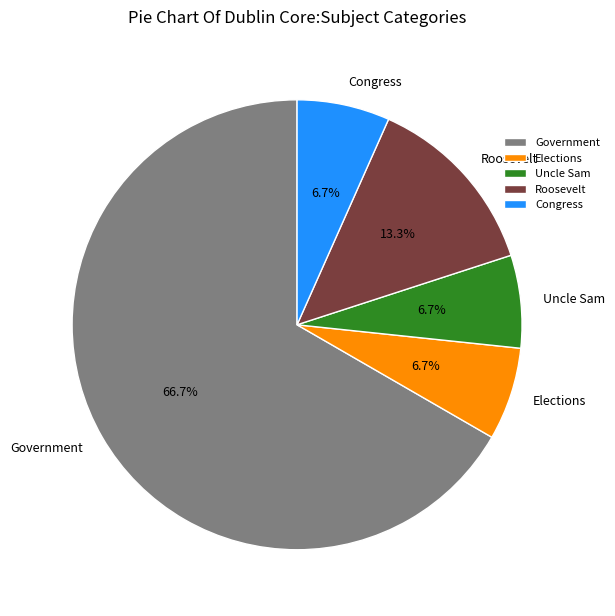

What is the largest slice in the pie chart?

Government